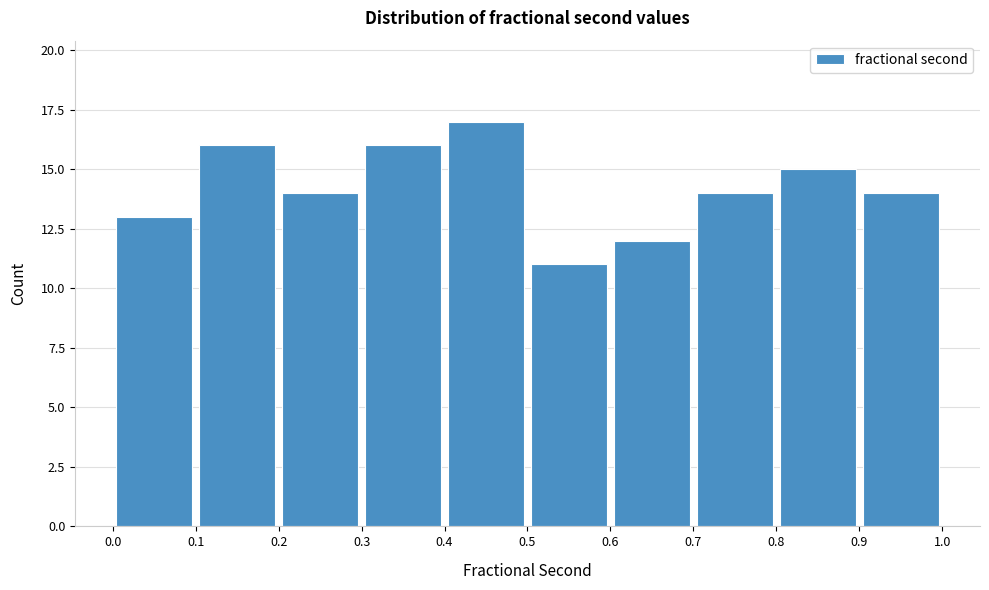

How tall is the bar that spans 0.1 to 0.2 on the x-axis? The values are not printed on the chart, so give them approximately, as read against the axis.

16